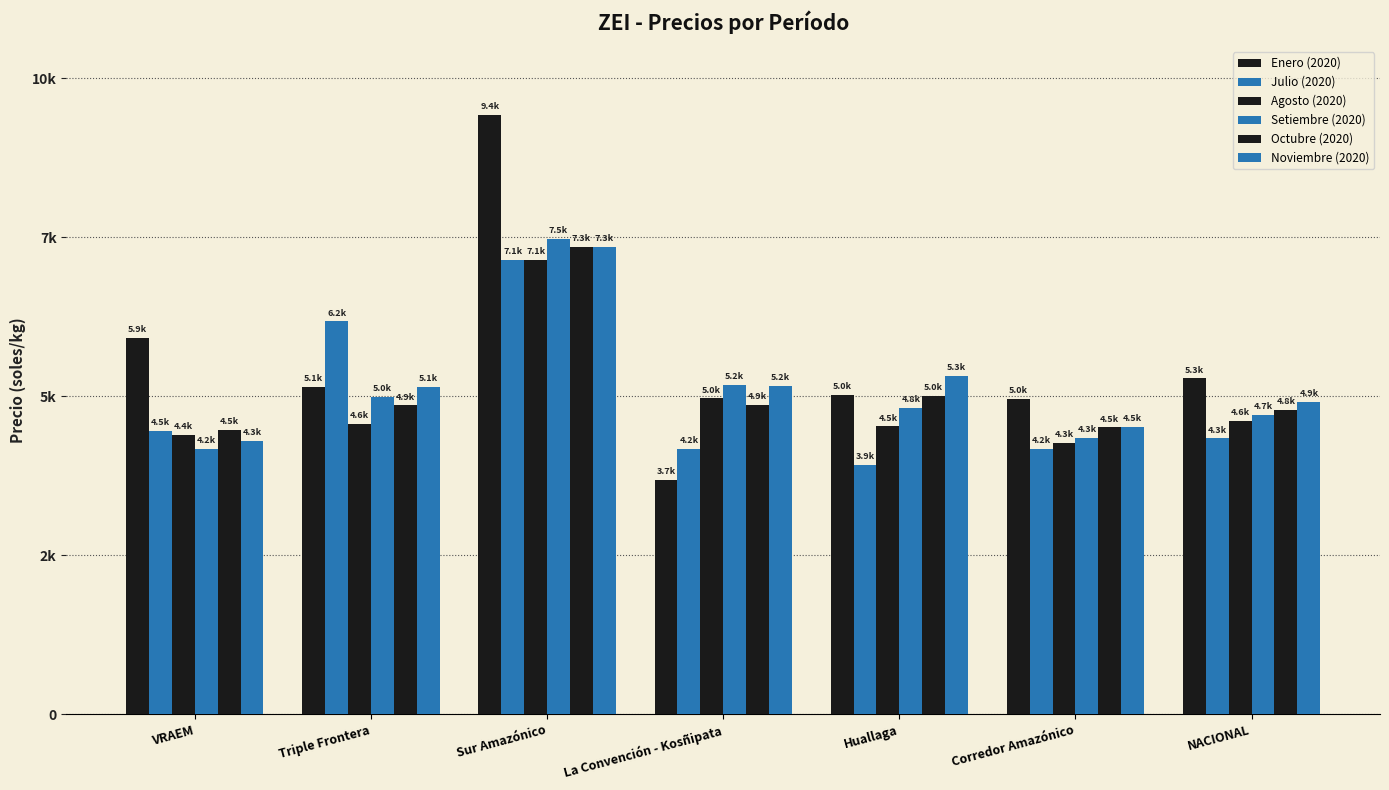

Where is Setiembre (2020) nearest to the value 5824?

La Convención - Kosñipata